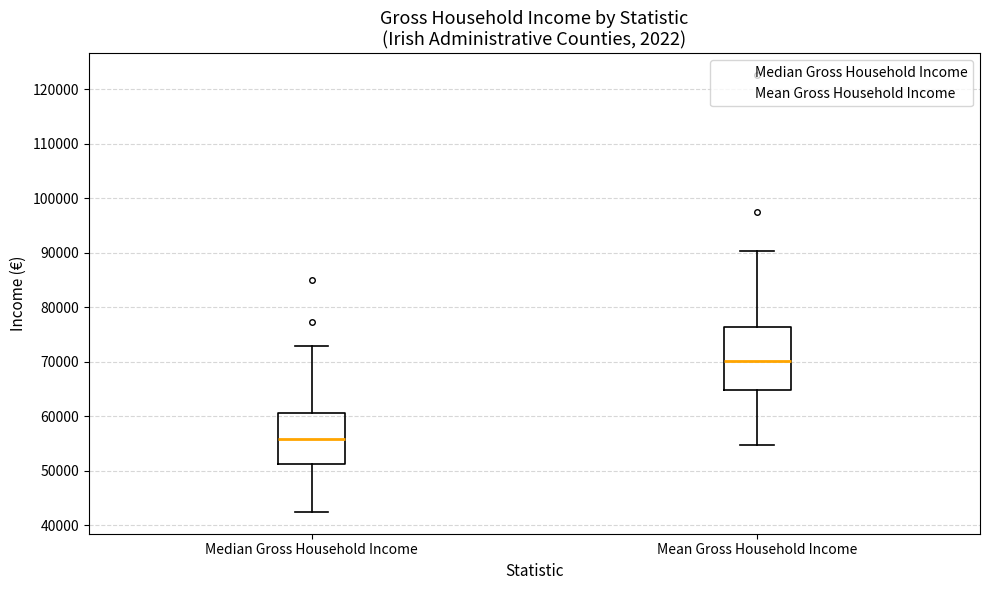

Which box is the tallest, from its lower edge to its upper edge?

Mean Gross Household Income